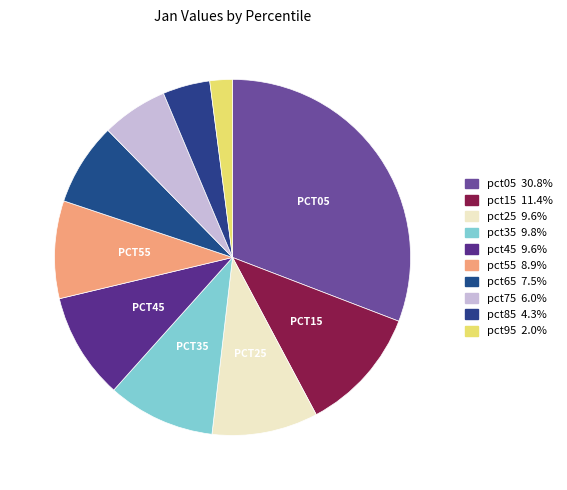

To the nearest percent, what portion does pct25 represent?

10%